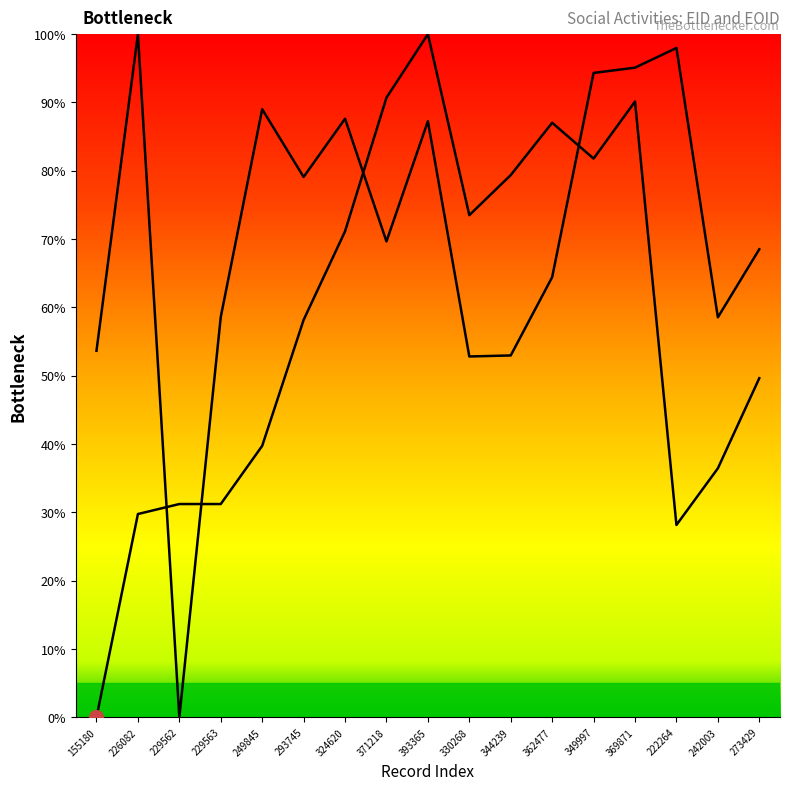

At which category does the chart reach its peak across all series?

393365